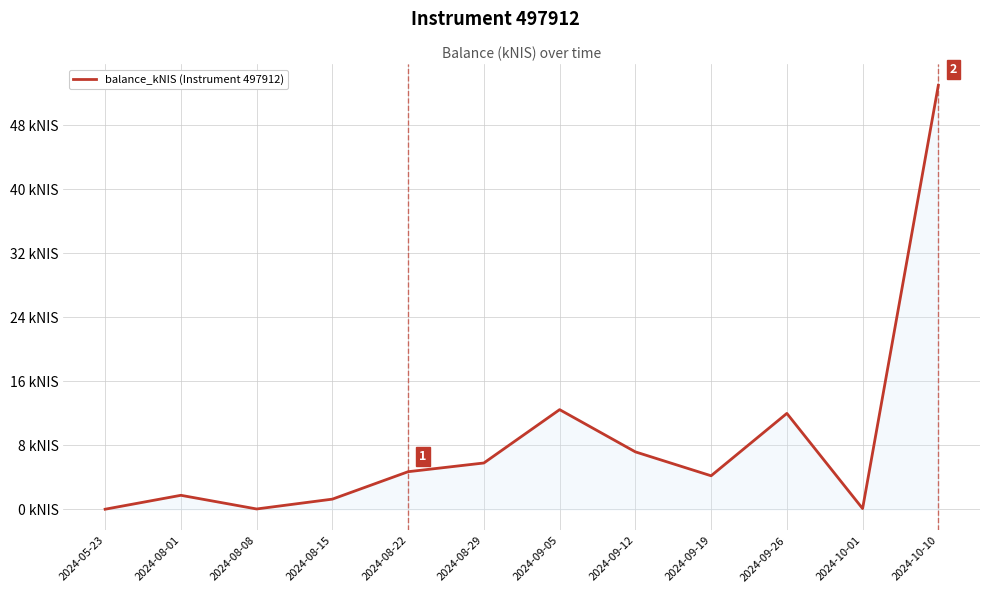

What is the label of the 8th point from the left?

2024-09-12